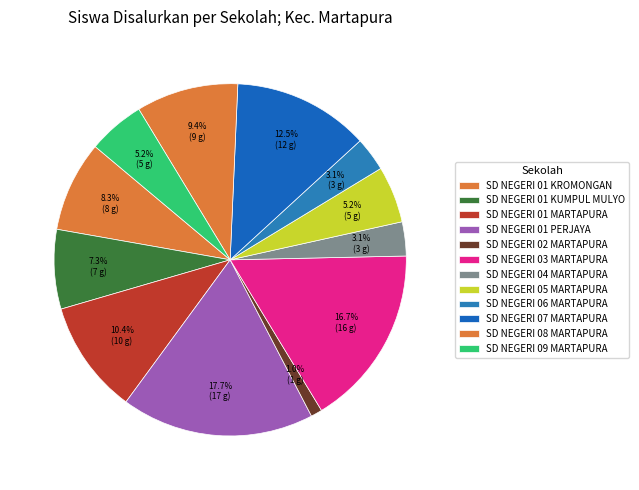

Count the number of slices in the pie.

12